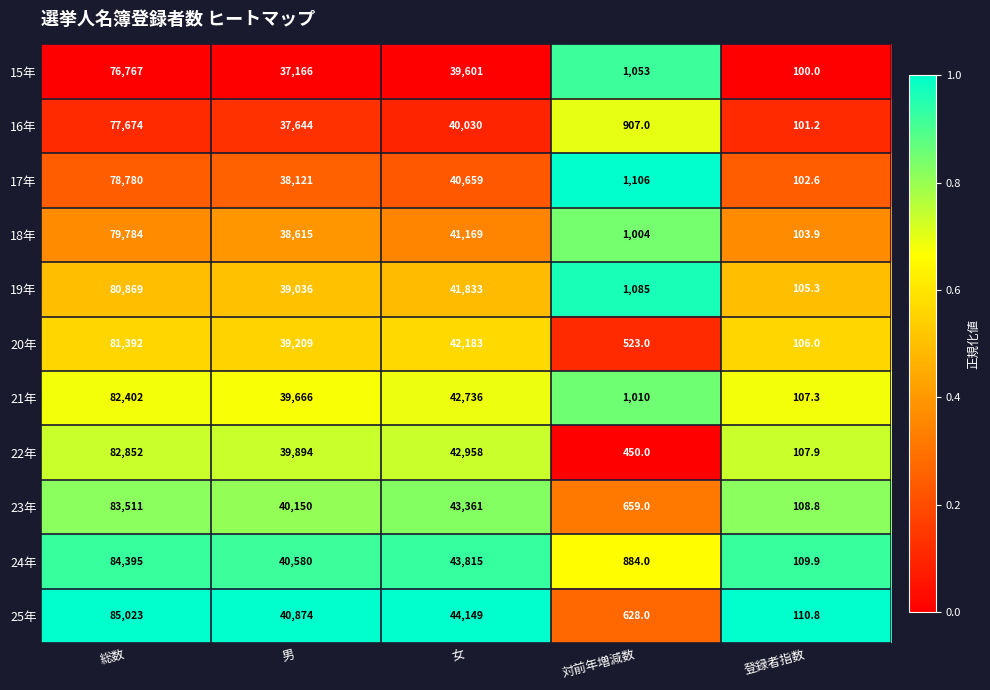

Which label corresponds to the smallest value in the chart?

登録者指数